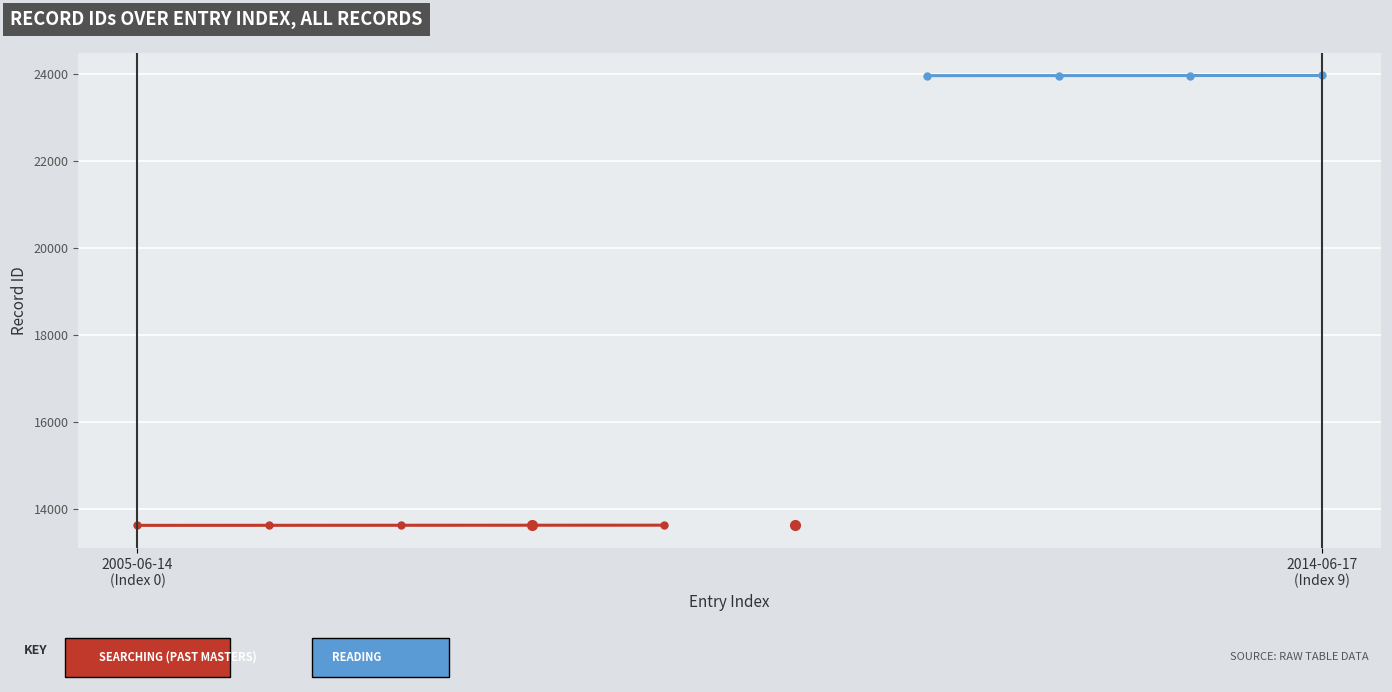

True or false: Reading has a value of 42605 at 2014-06-17 (Index 9).

False